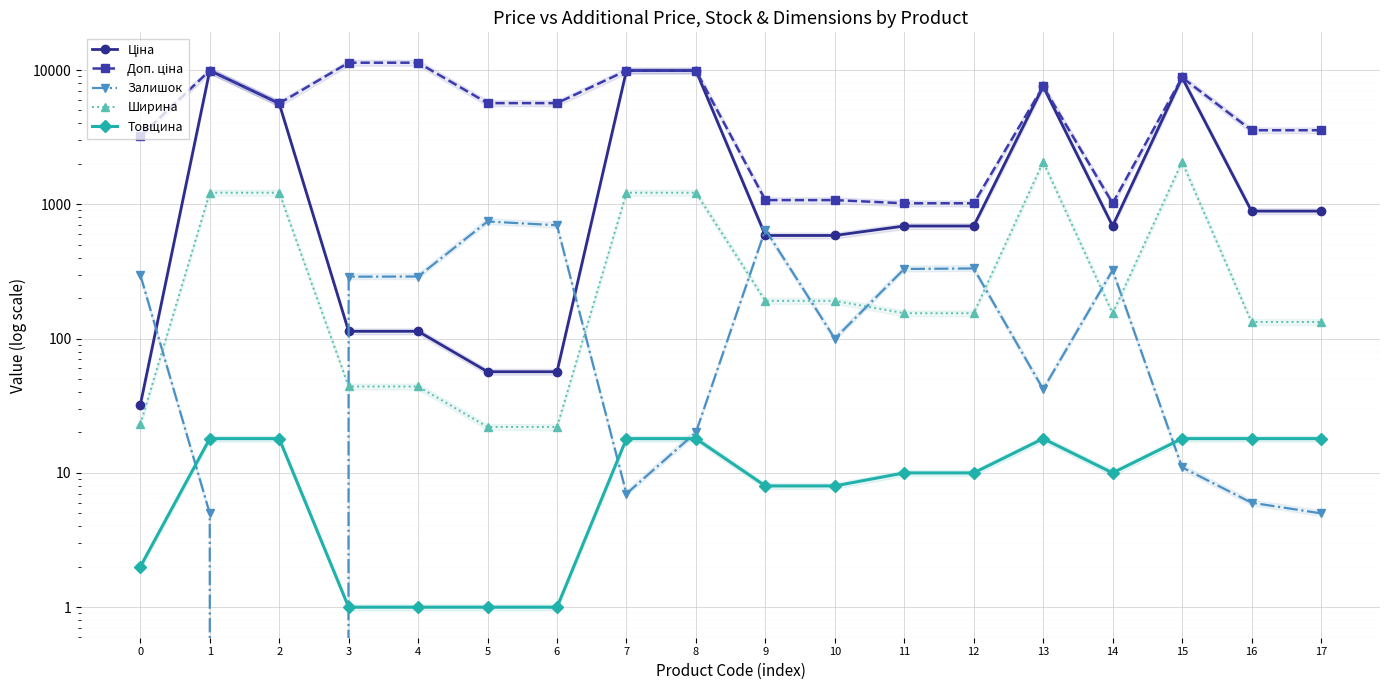

At which category does Ширина reach its first local peak?

13